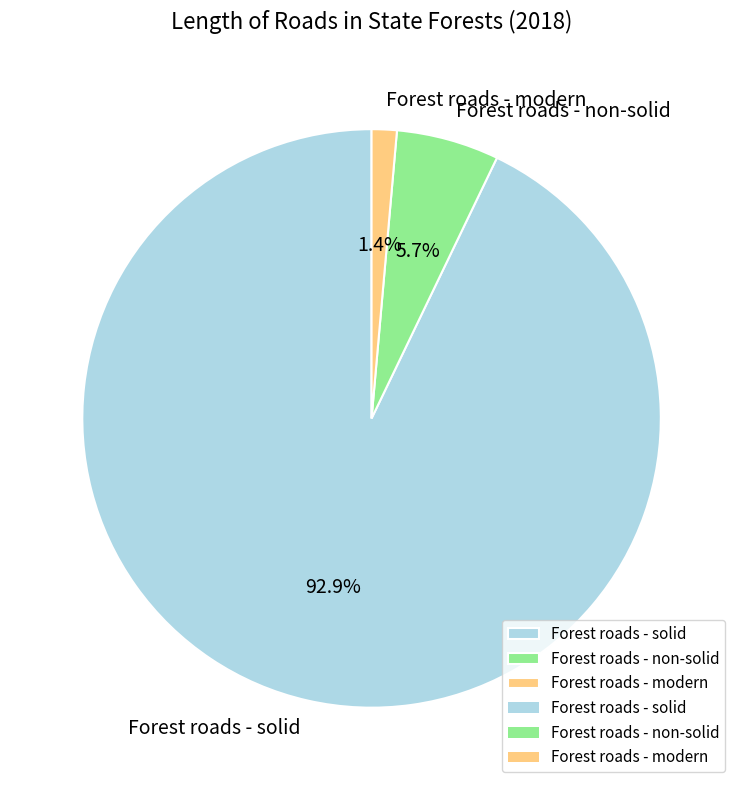

Between Forest roads - non-solid and Forest roads - solid, which is larger?

Forest roads - solid